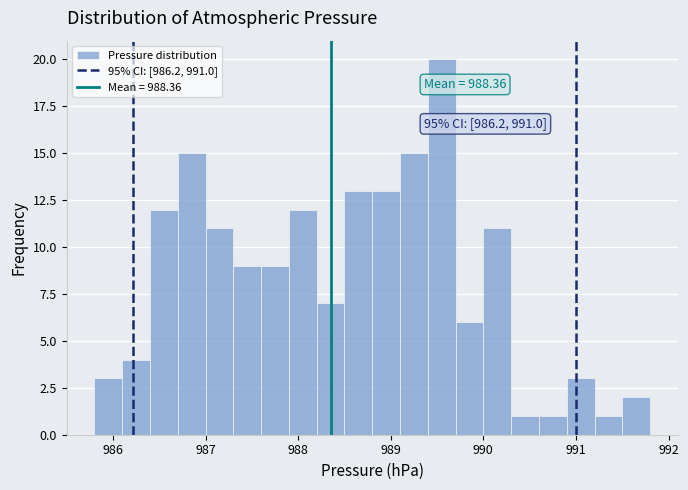

Around what value on the x-axis is the tallest bar? Give the approximate position of its centre, as read against the axis.

989.6